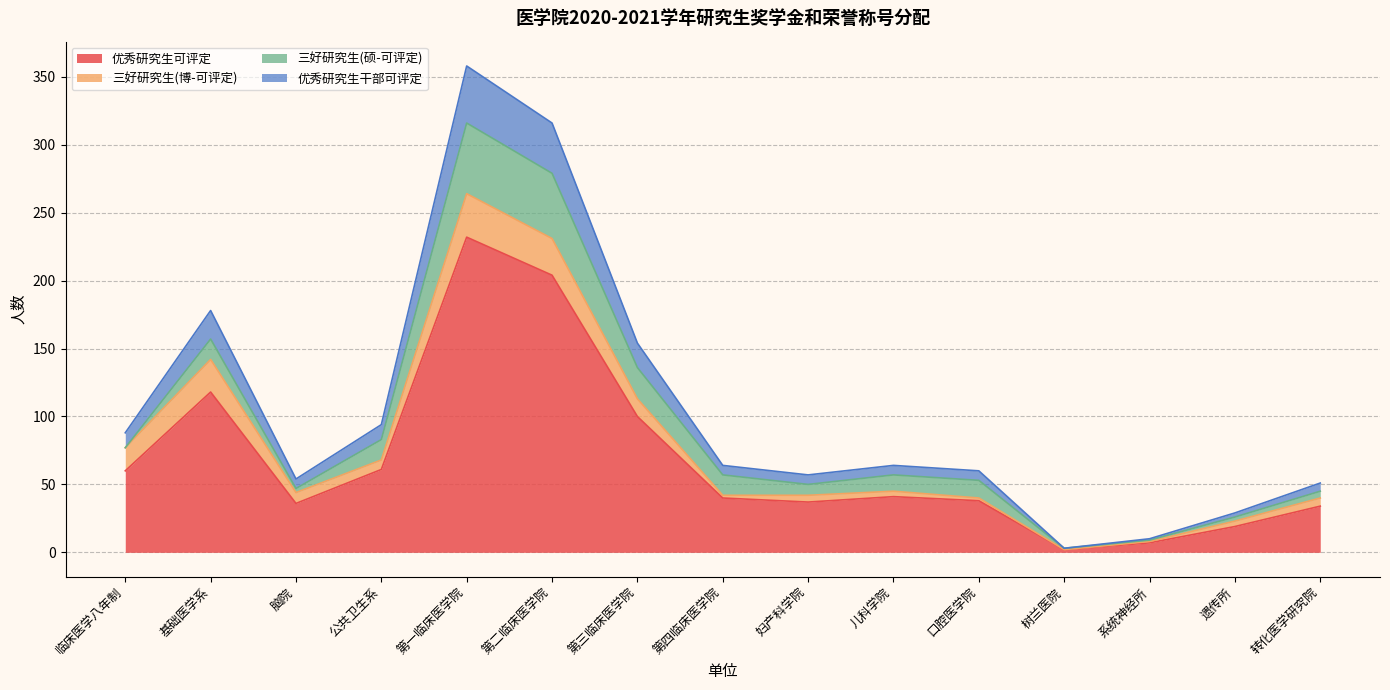

How many data points in 优秀研究生干部可评定 are less than 64?

7